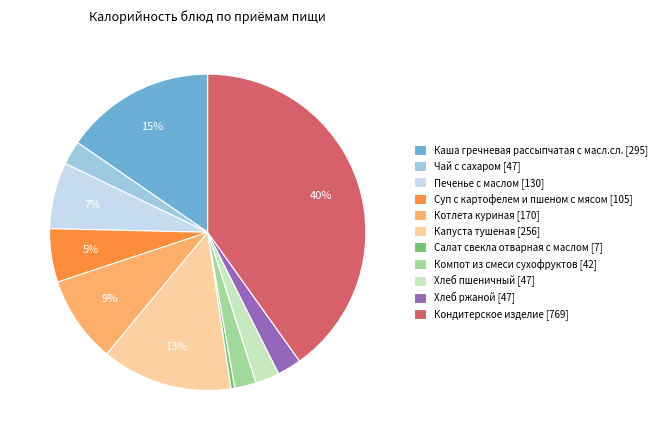

Is there a majority slice in this chart?

No